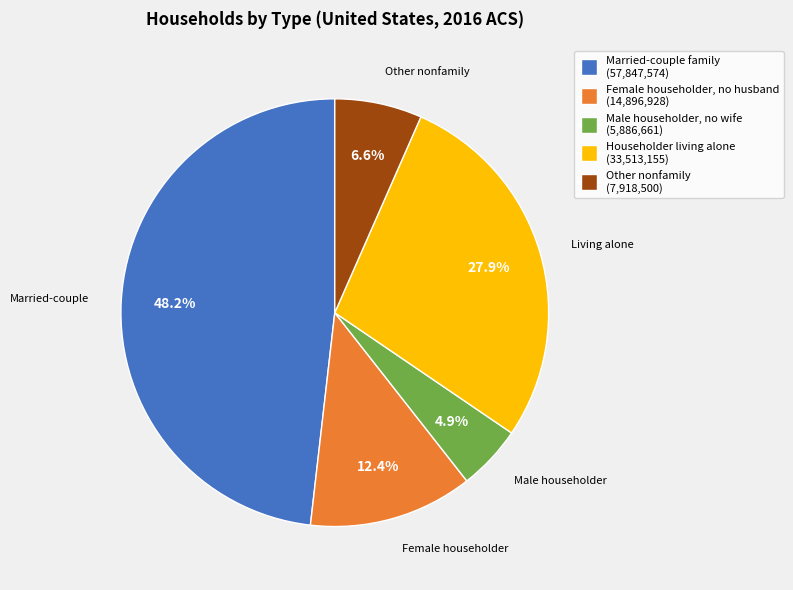

How many segments does this pie chart have?

5